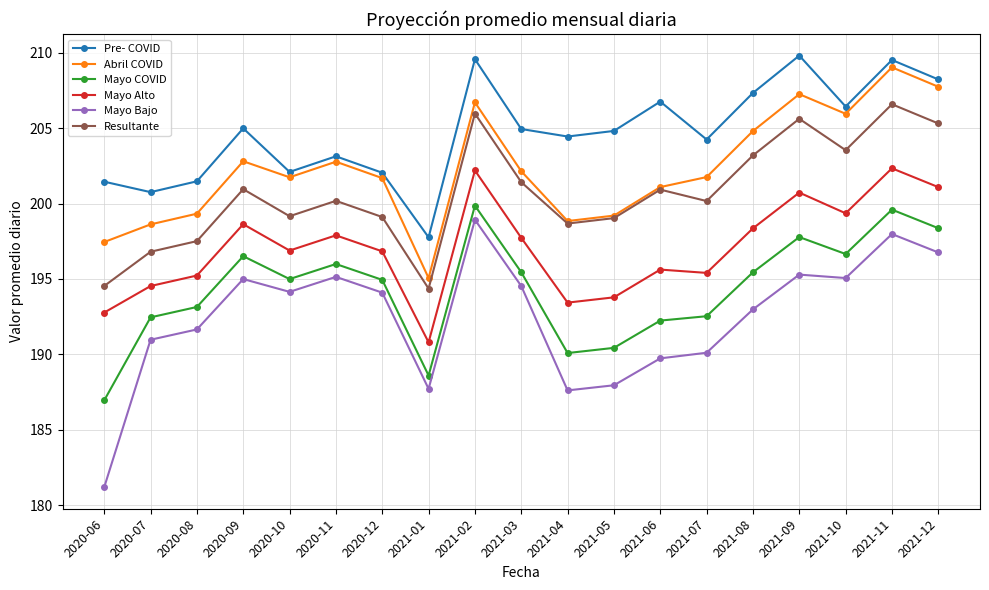

Does the chart have visible grid lines?

Yes